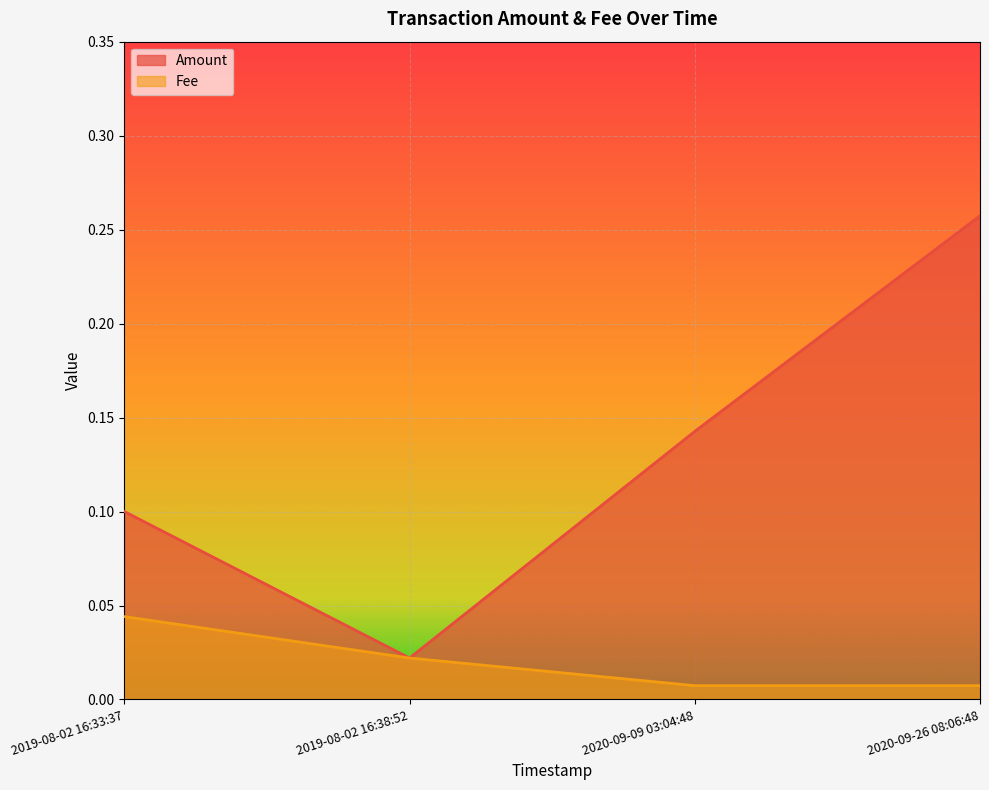

How many lines are shown in the chart?

2